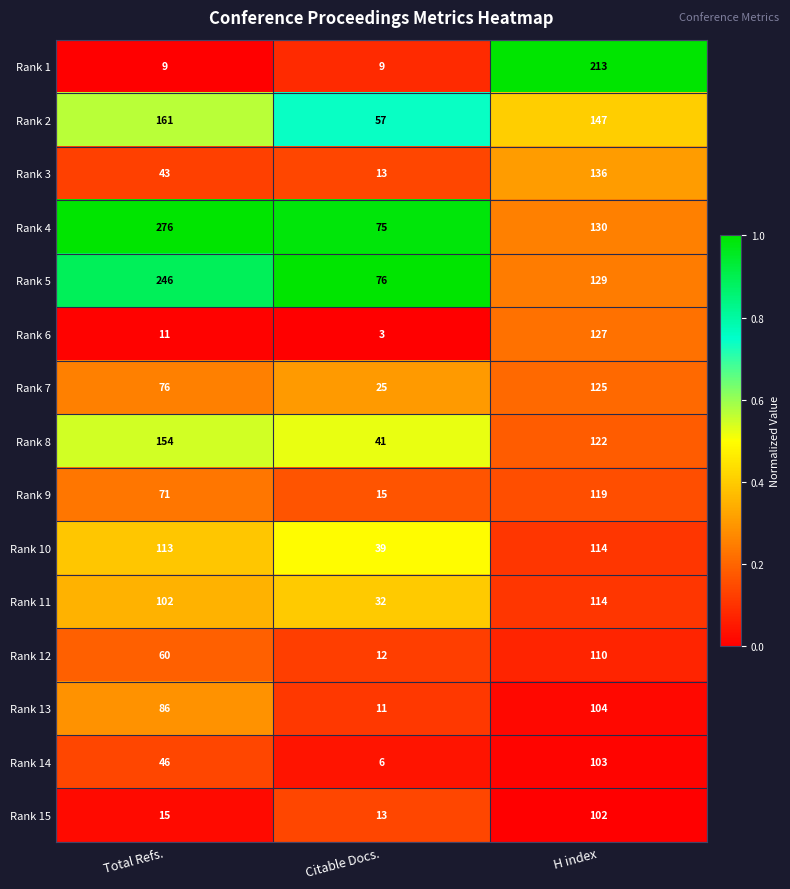

At which category is the sum across all series the highest?

H index